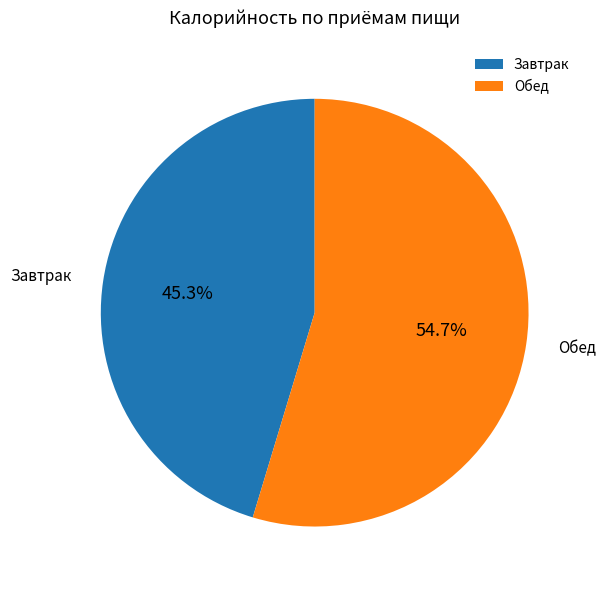

How many slices are in this pie chart?

2